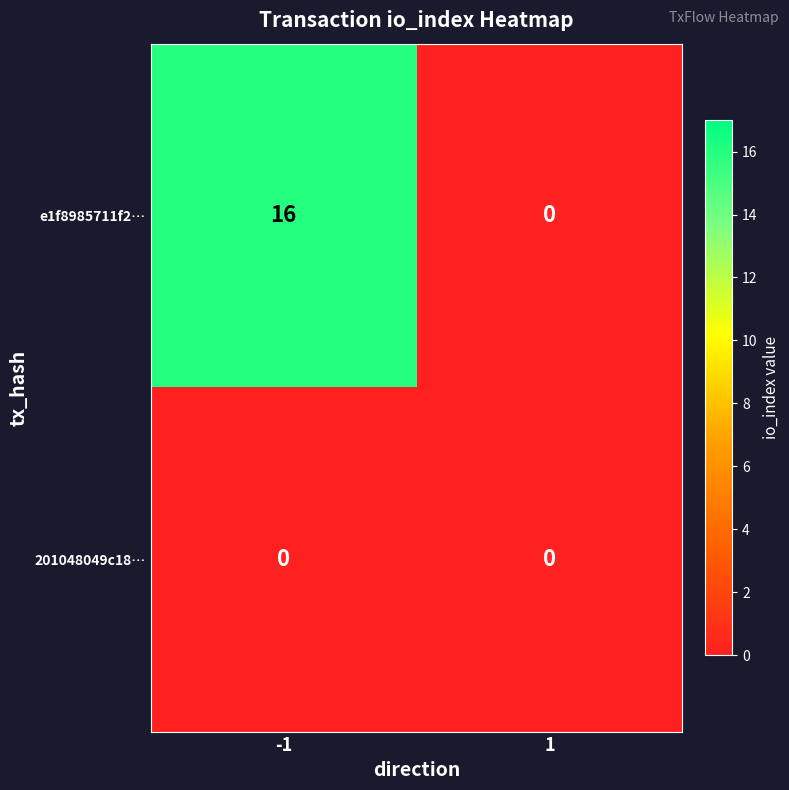

Rank the series by their maximum value, from lowest to highest.

201048049c18…, e1f8985711f2…